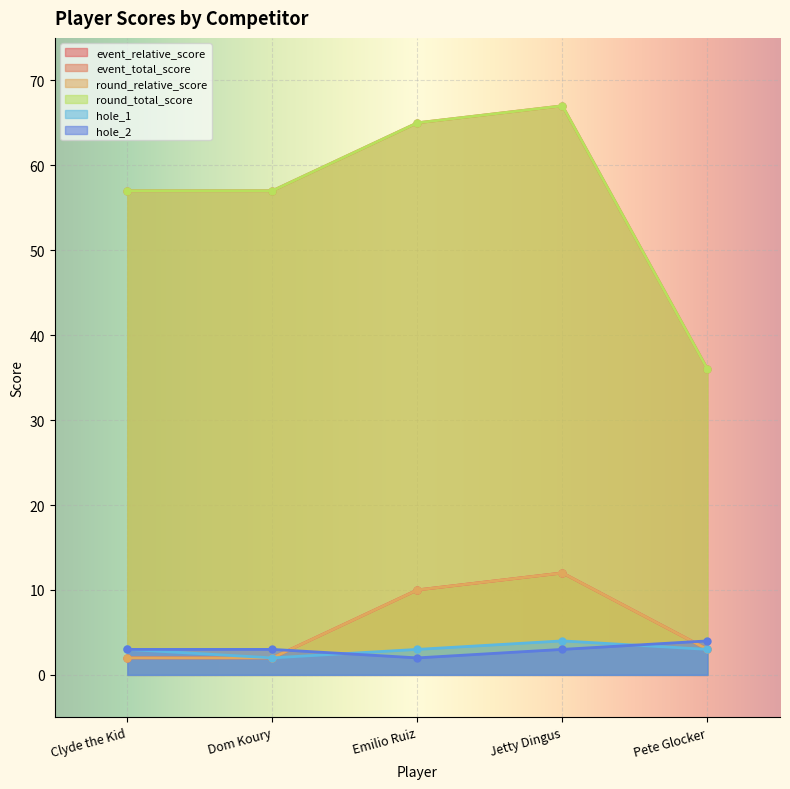

How many interior local peaks does the event_relative_score series have?

1